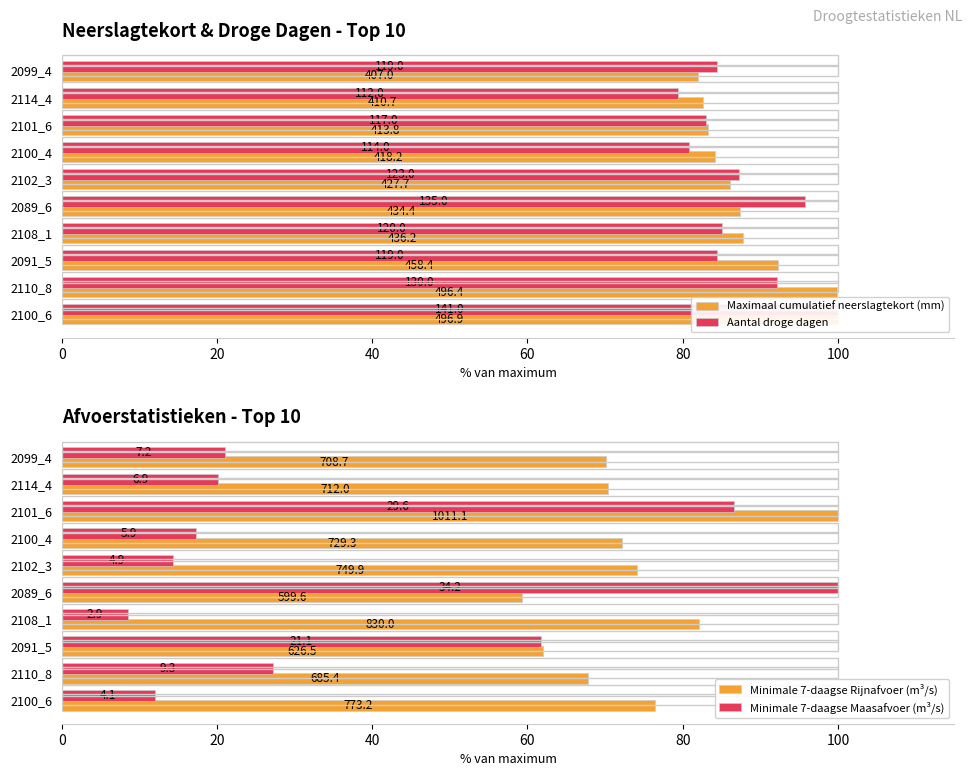

Which series has the largest range (max minus min)?

Minimale 7-daagse Maasafvoer (m³/s)